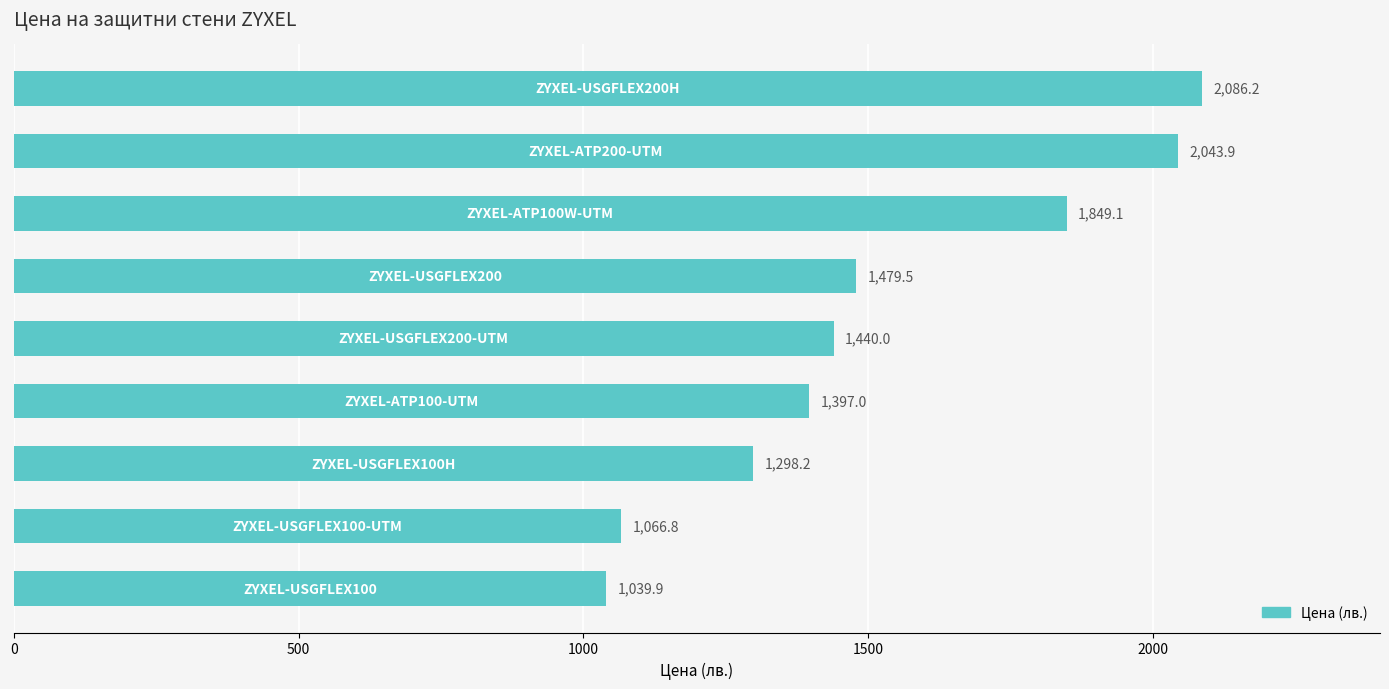

What is the maximum value shown in the chart?

2086.2